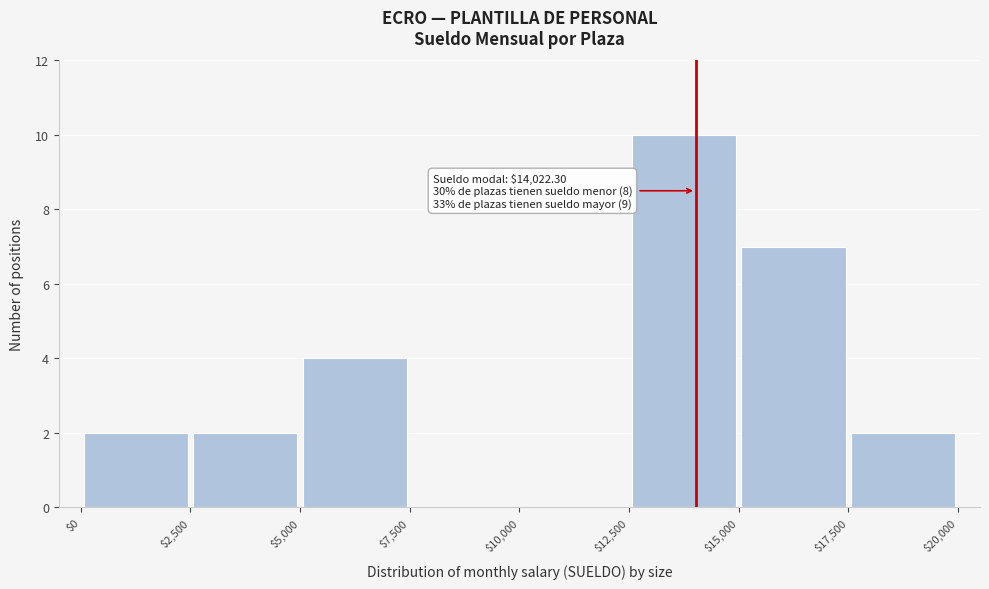

Over which range of the x-axis is the bar tallest?

$12,500 to $15,000